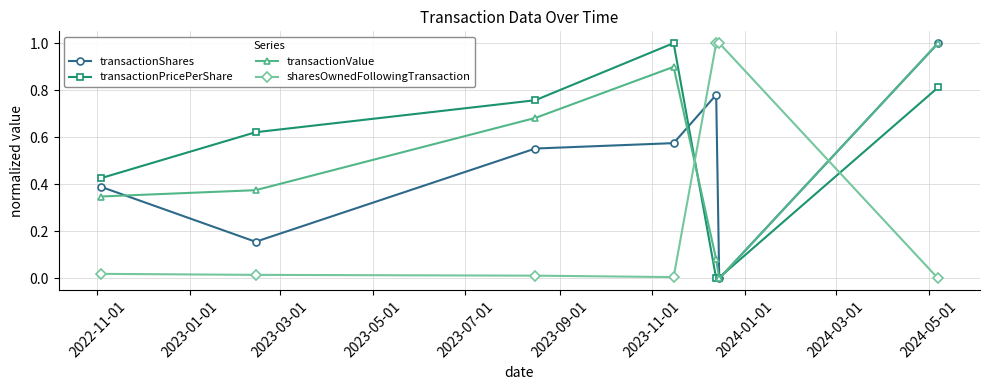

In transactionShares, how many points are higher than both neighbors (excluding endpoints)?

1